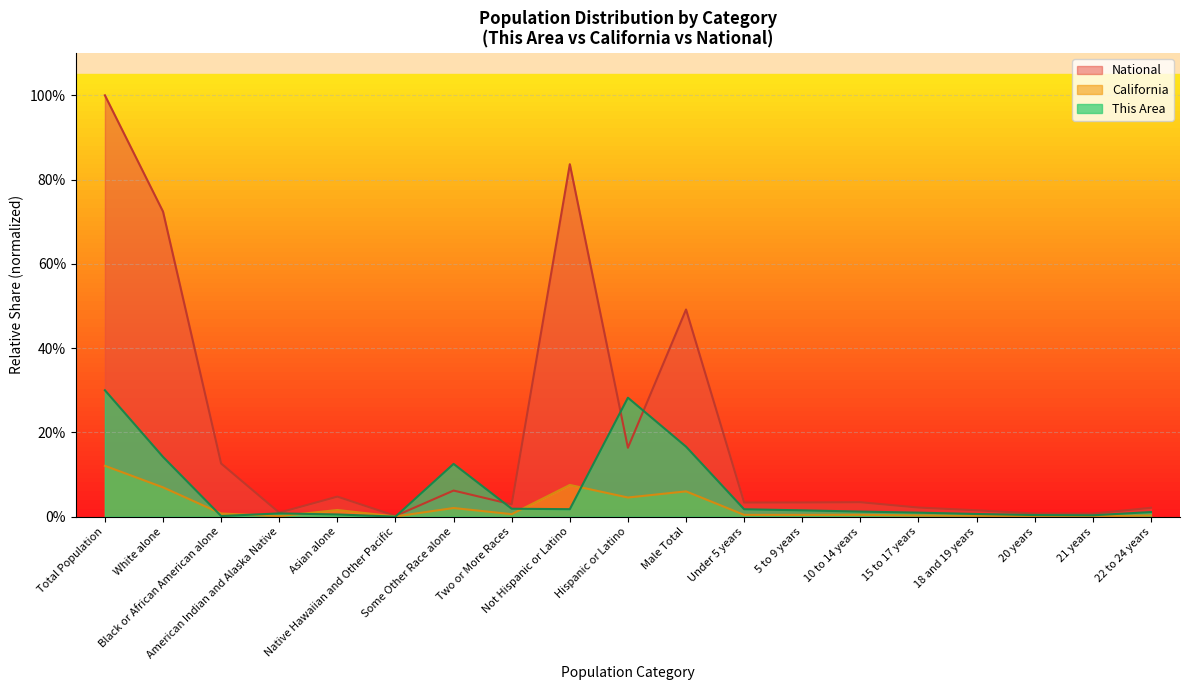

How many interior local valleys does the This Area series have?

4